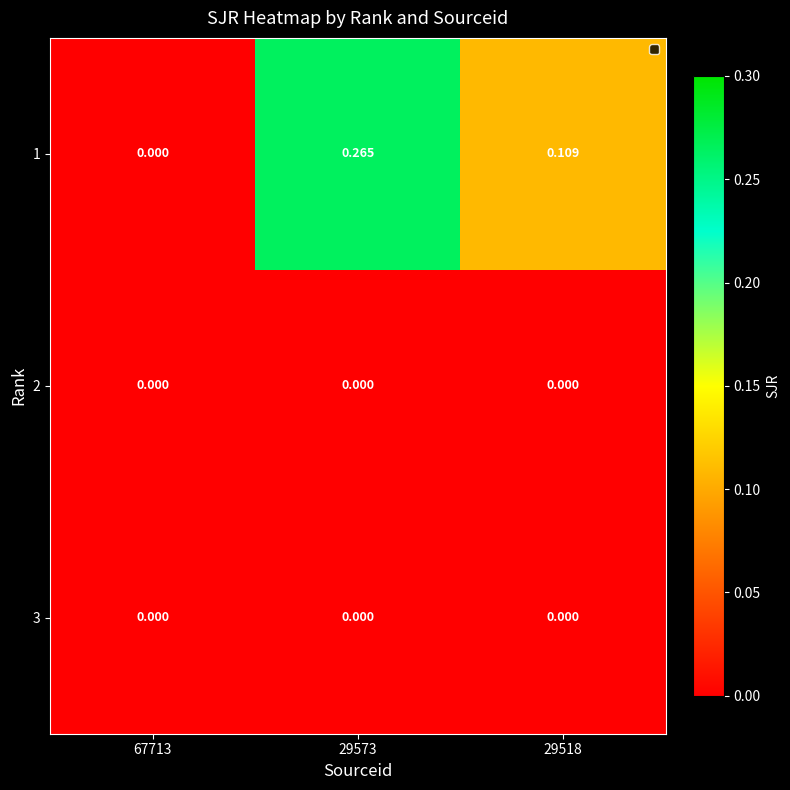

Rank the series at 67713 from highest to lowest value.

1, 2, 3